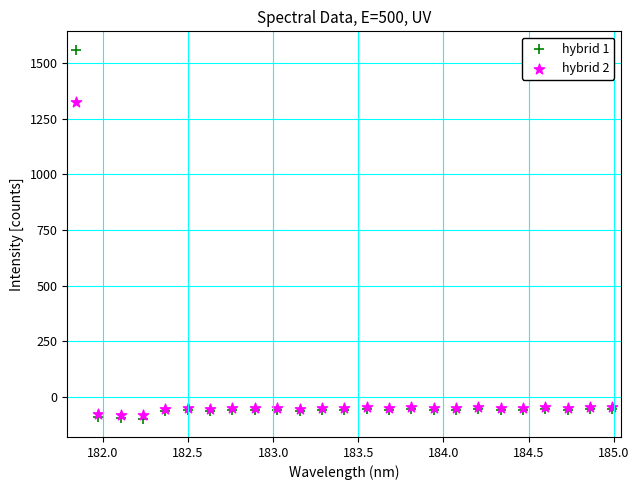

What are all the series names shown in the legend?

hybrid 1, hybrid 2